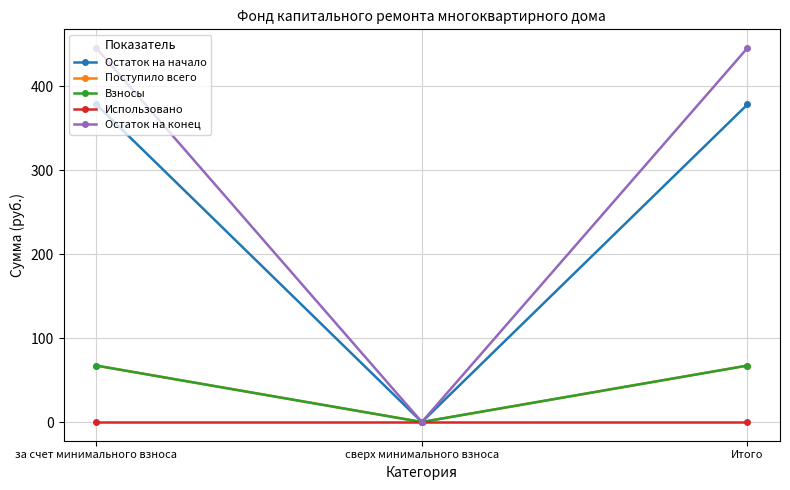

Does the chart have visible grid lines?

Yes